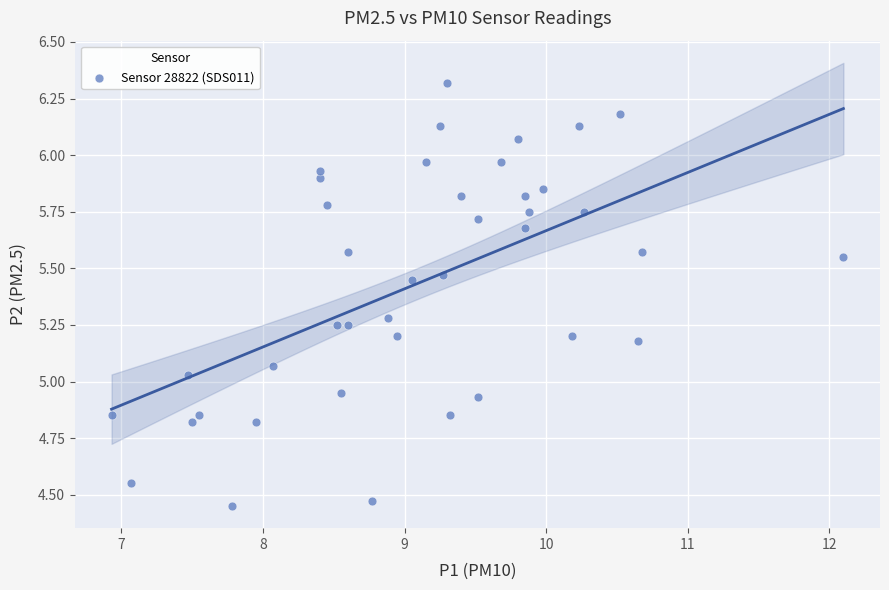

What is the range of Y values (max minus min)?

1.9